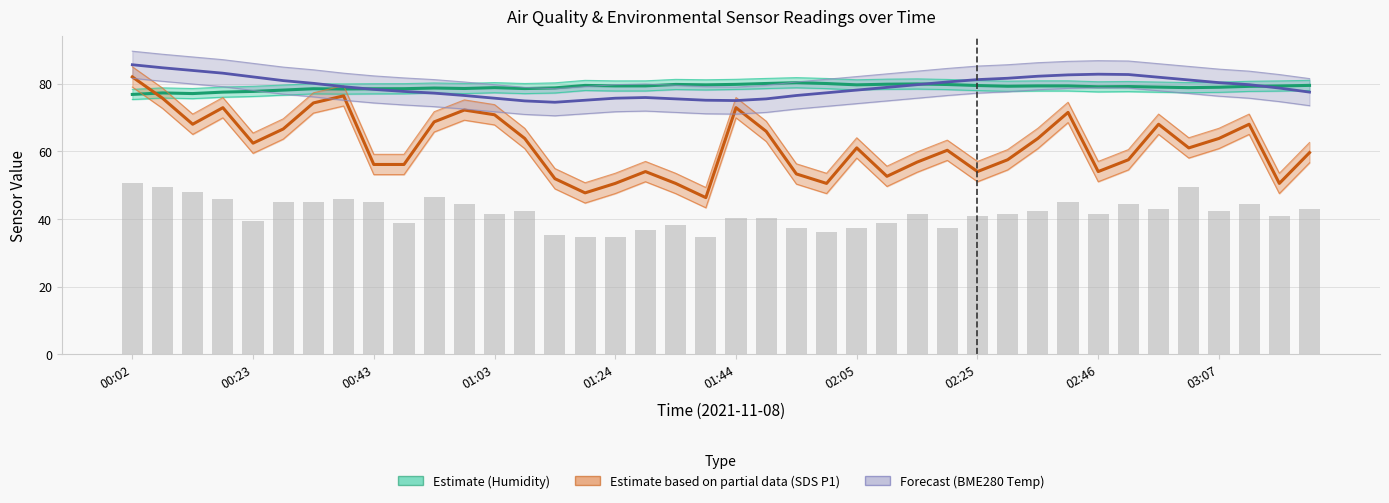

What is the total value across all series at 18?

243.9